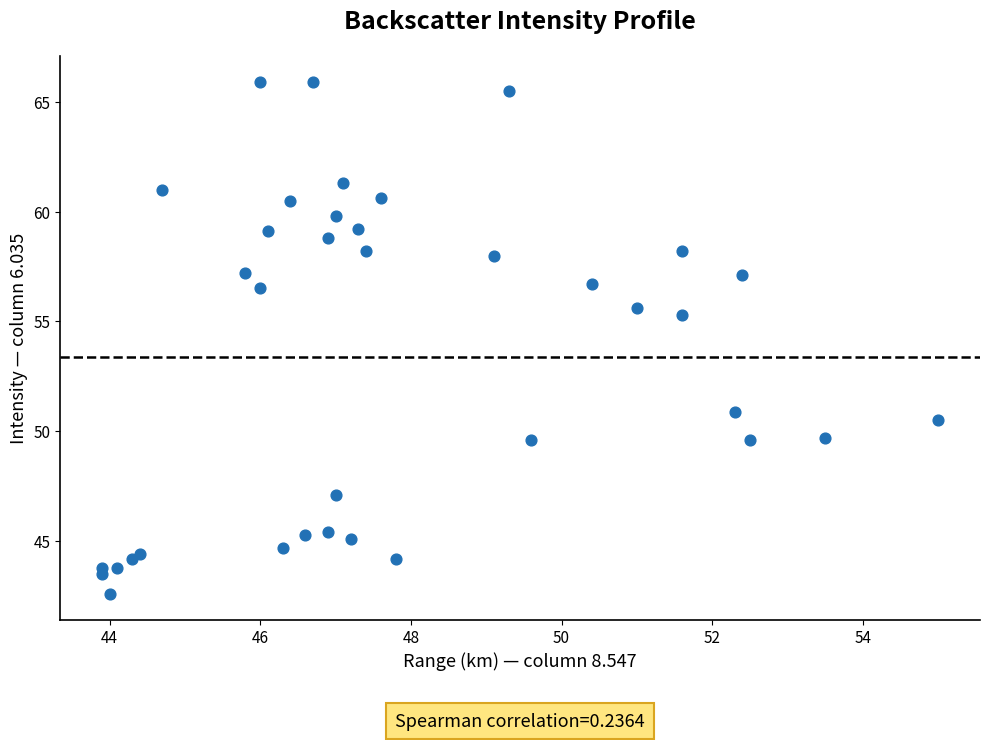

What Y value in the scatter plot is closest to 54?

55.3